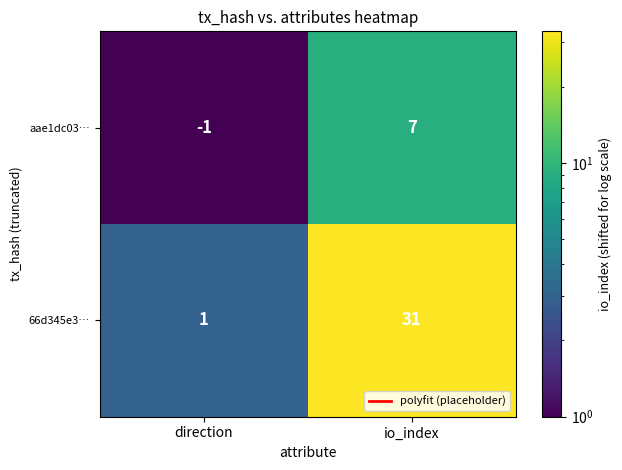

Reading left to right, extract all data points from this chart.

aae1dc03…: direction=-1	io_index=7
66d345e3…: direction=1	io_index=31